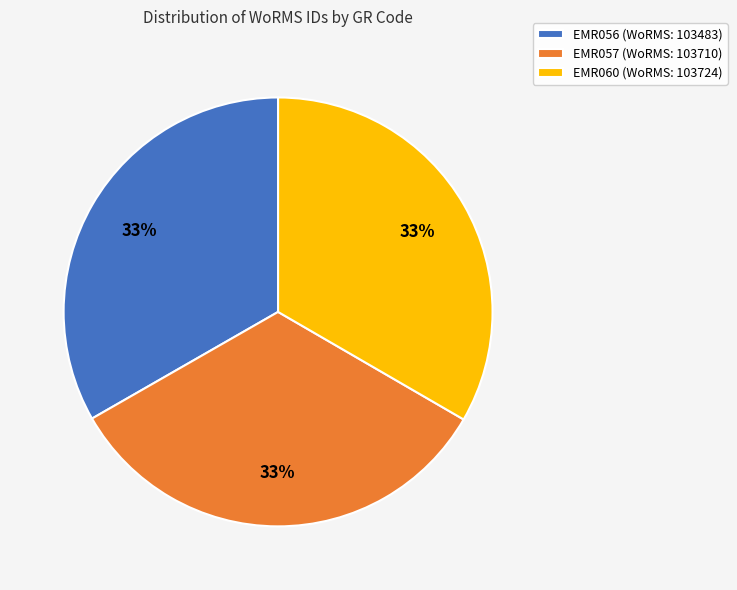

Is EMR057 (WoRMS: 103710) the majority of the pie?

No